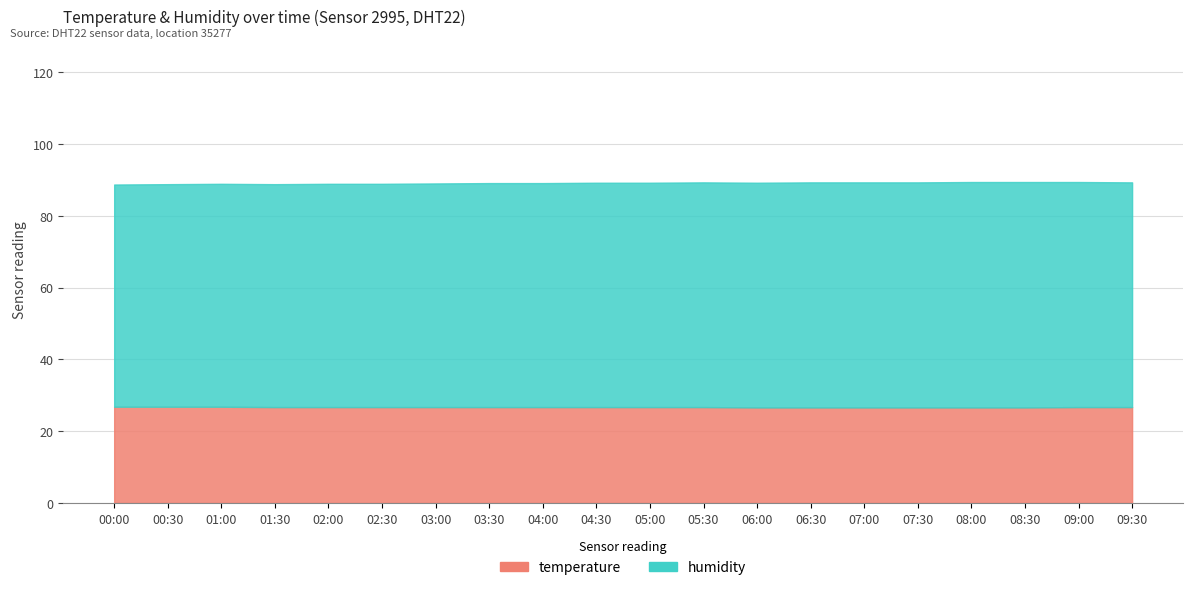

Rank the series by their average value, from highest to lowest.

humidity, temperature